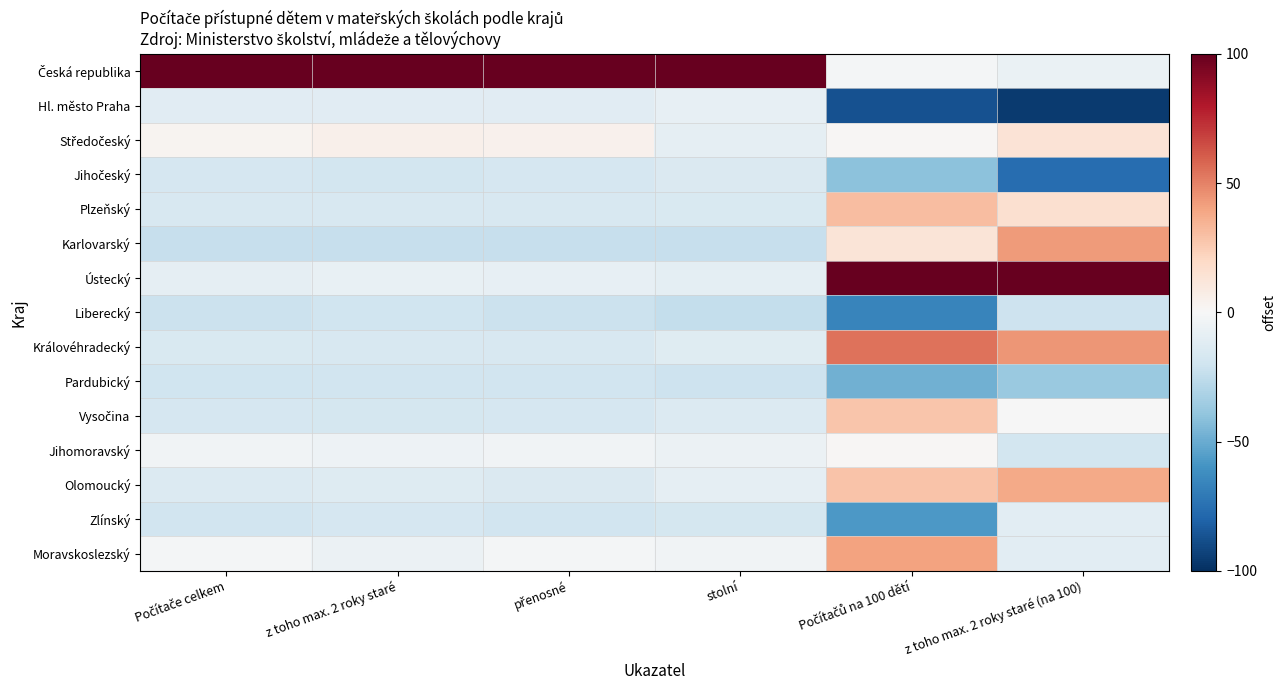

Which series has the largest total across all categories?

Česká republika